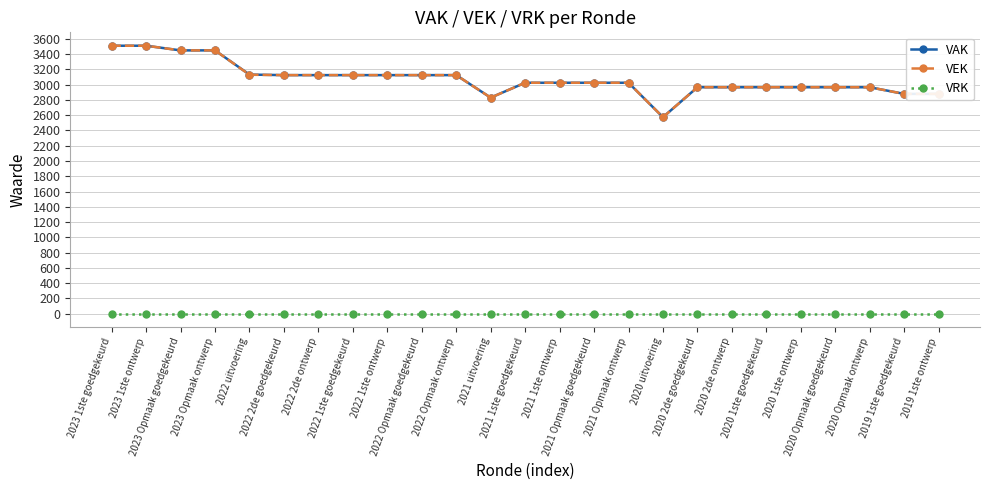

The VAK series shows 3533 at 2020 uitvoering. True or false?

False